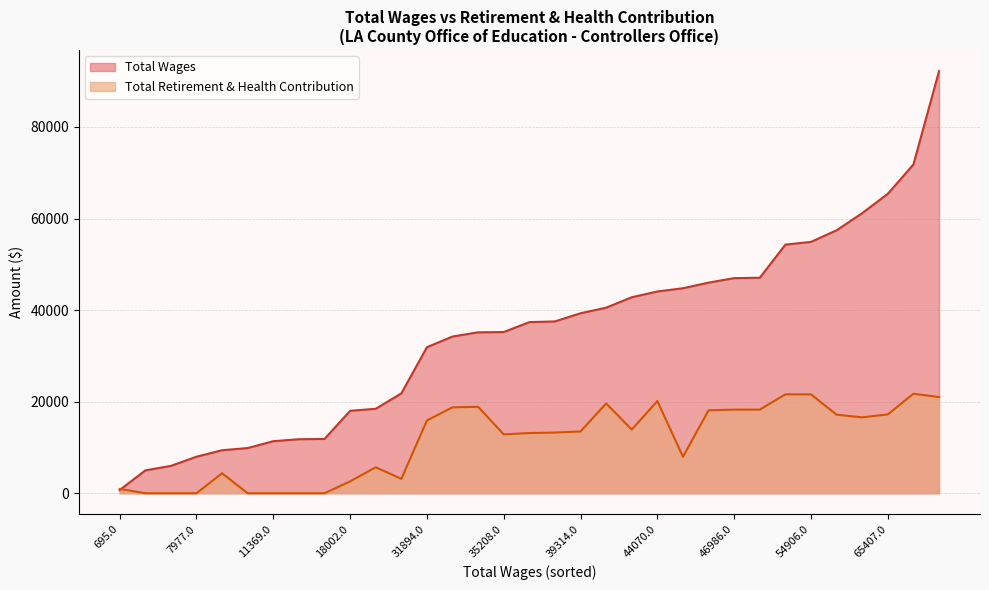

What is the sum of all Total Wages values?

1152389